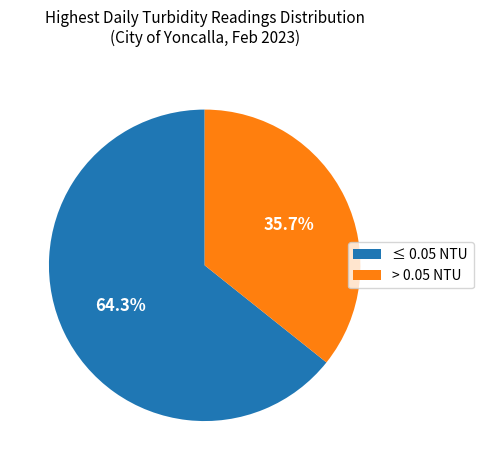

How many slices are in this pie chart?

2